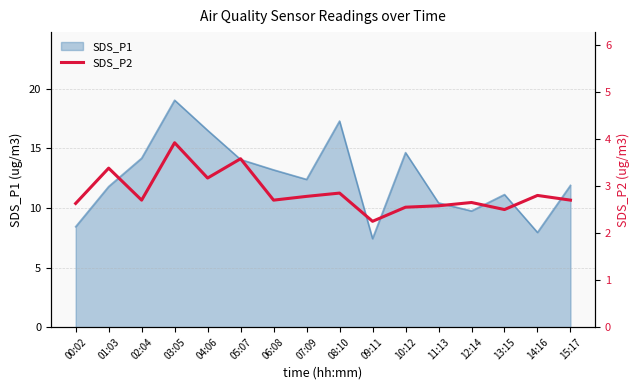

Reading left to right, extract all data points from this chart.

2.6	3.4	2.7	3.9	3.2	3.6	2.7	2.8	2.9	2.2	2.5	2.6	2.6	2.5	2.8	2.7